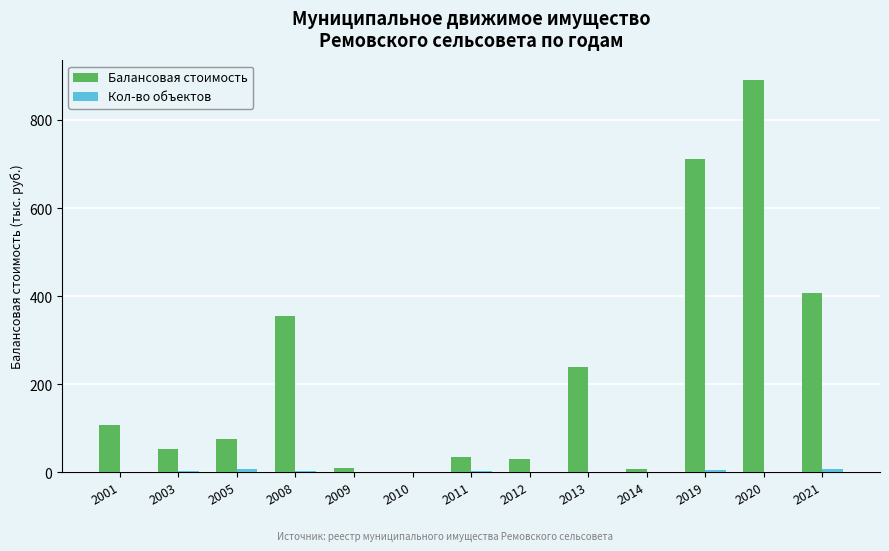

At which category is the sum across all series the highest?

2020